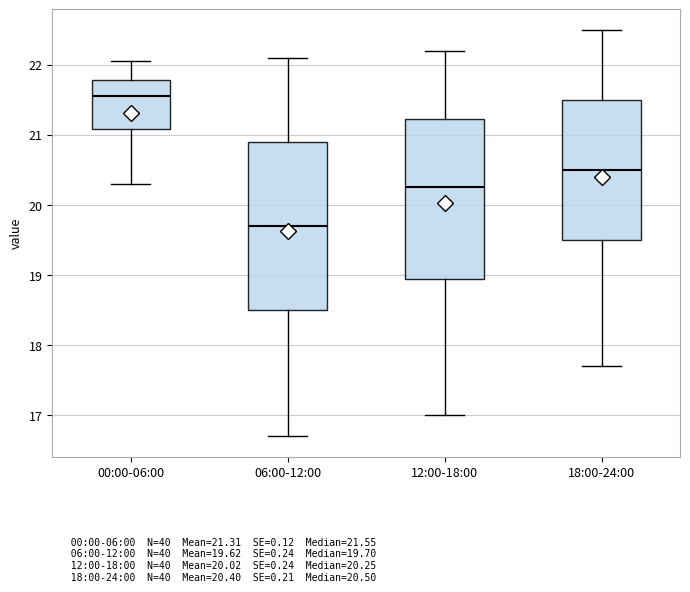

Where does the lower whisker of the box for 06:00-12:00 end on the y-axis? The values are not printed on the chart, so give them approximately, as read against the axis.

16.7